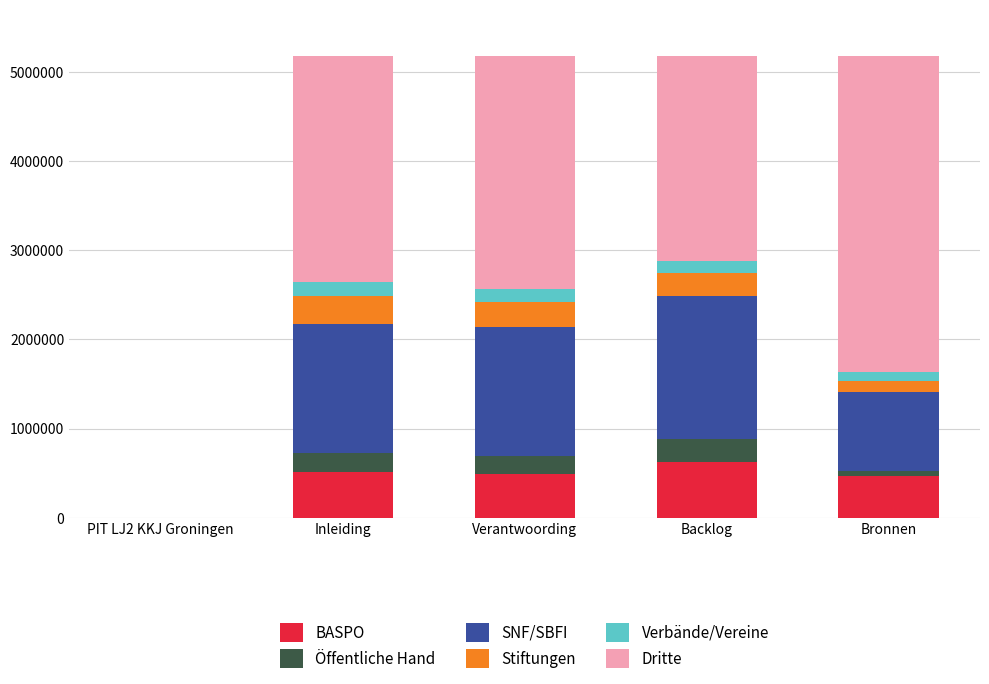

What is the total value across all series at Verantwoording?

5177970.0